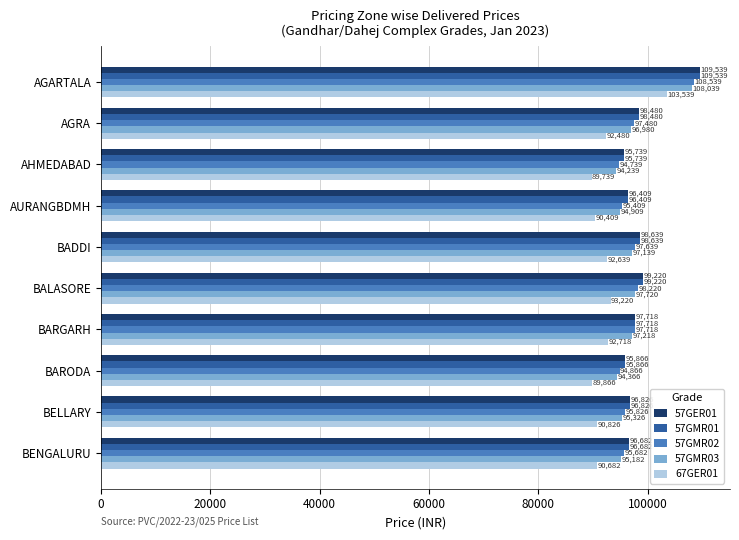

At which label is 57GMR03 closest to 101139?

BALASORE